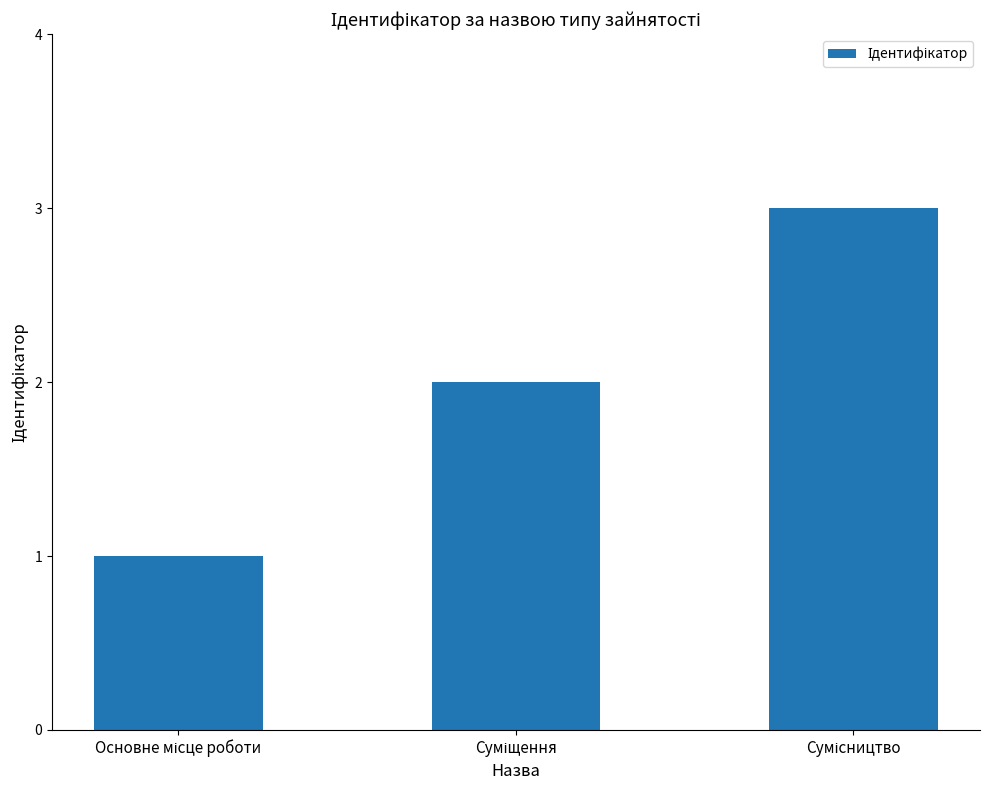

What is the maximum value shown in the chart?

3